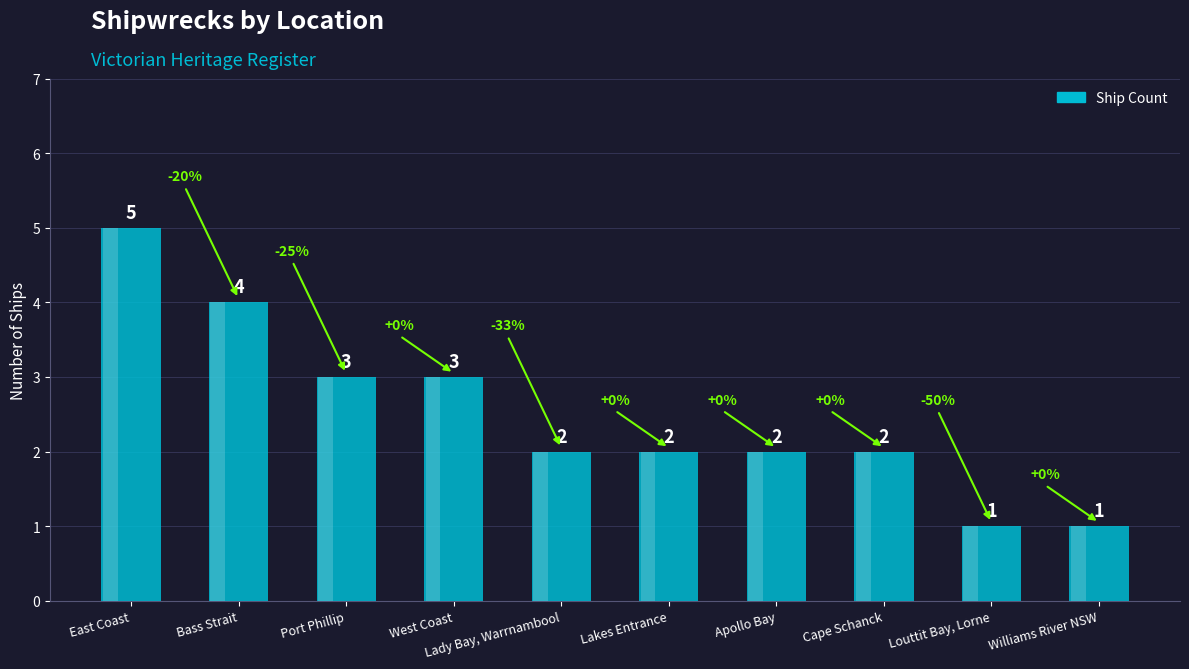

What is the label of the 3rd bar from the right?

Cape Schanck